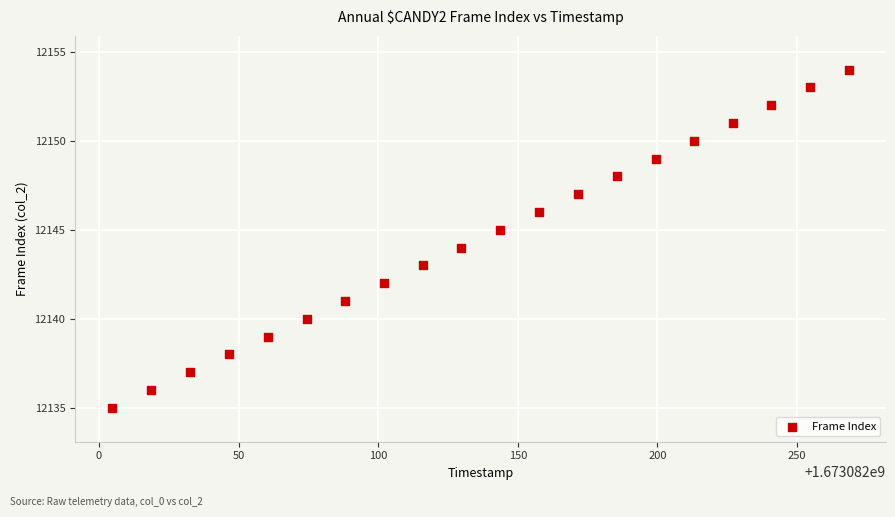

What is the range of Y values (max minus min)?

19